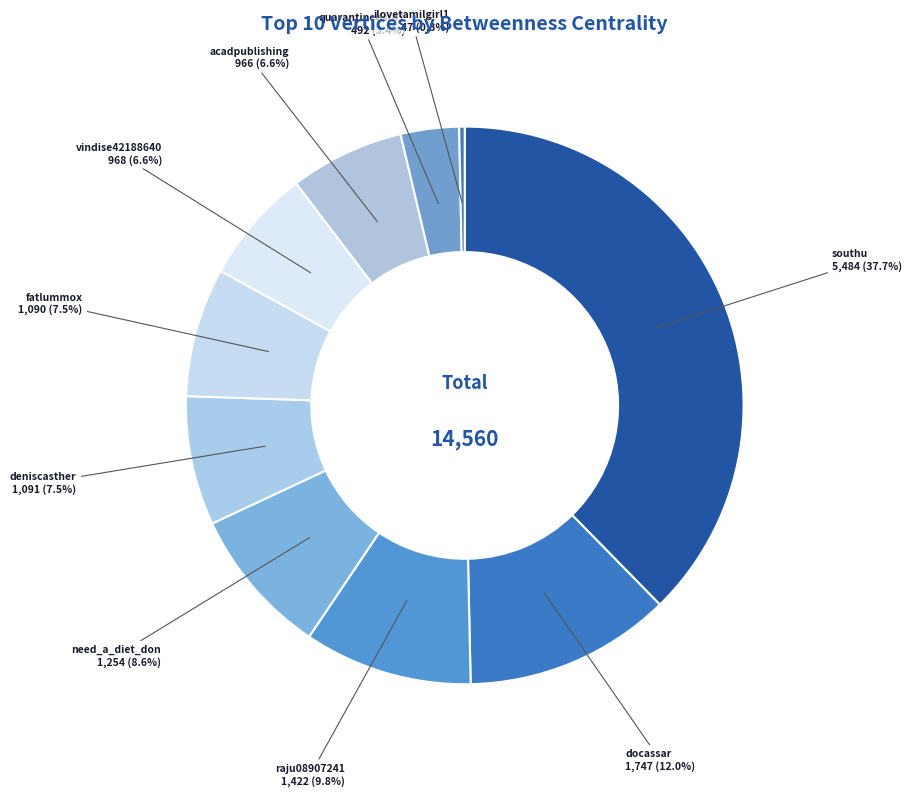

What percentage is NOT represented by acadpublishing?

93.4%